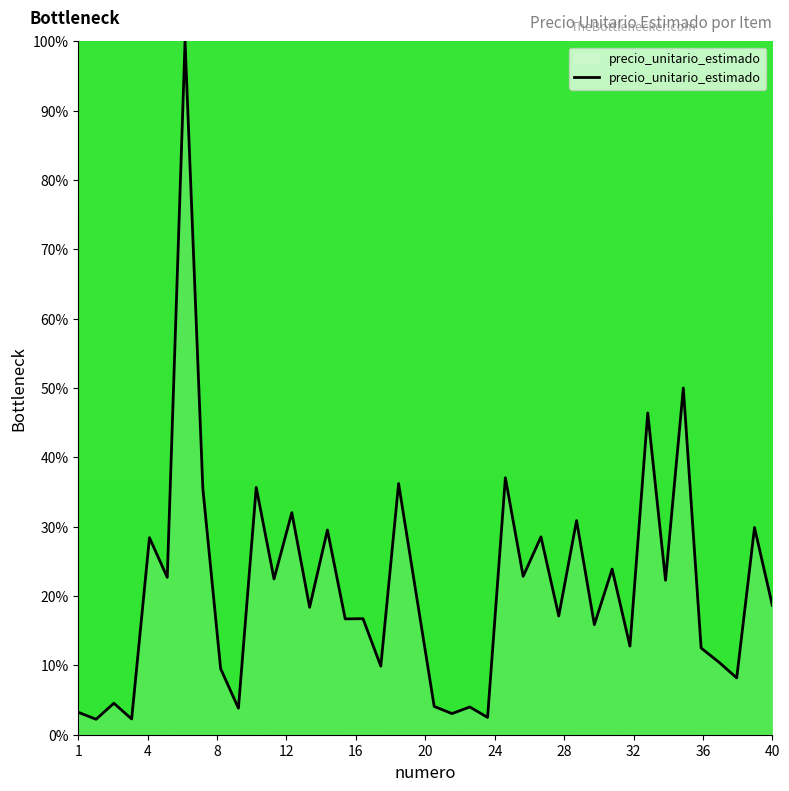

What is the minimum value shown in the chart?

2.2